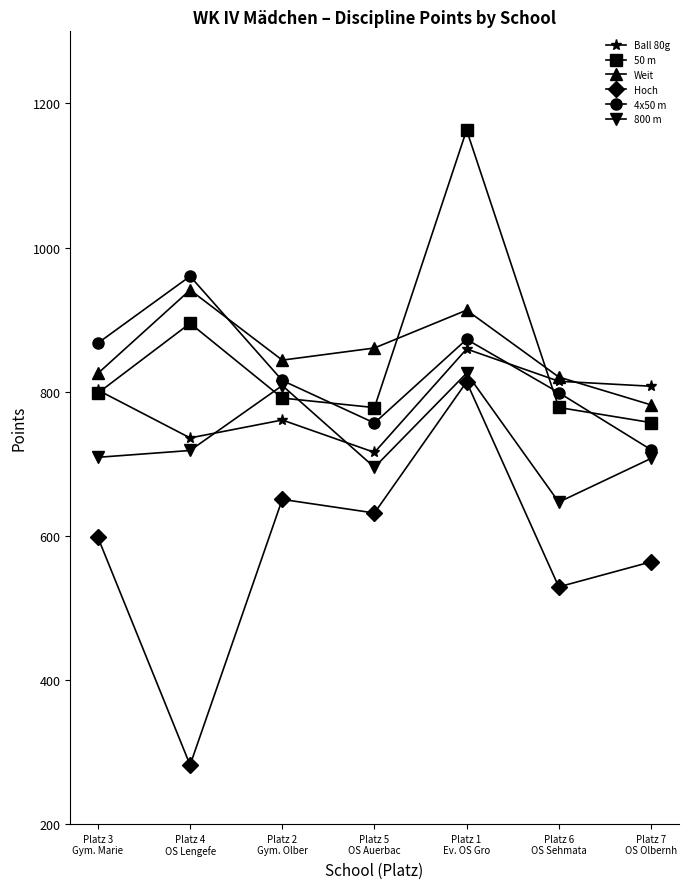

At which label does Ball 80g reach its peak?

Platz 1
Ev. OS Gro